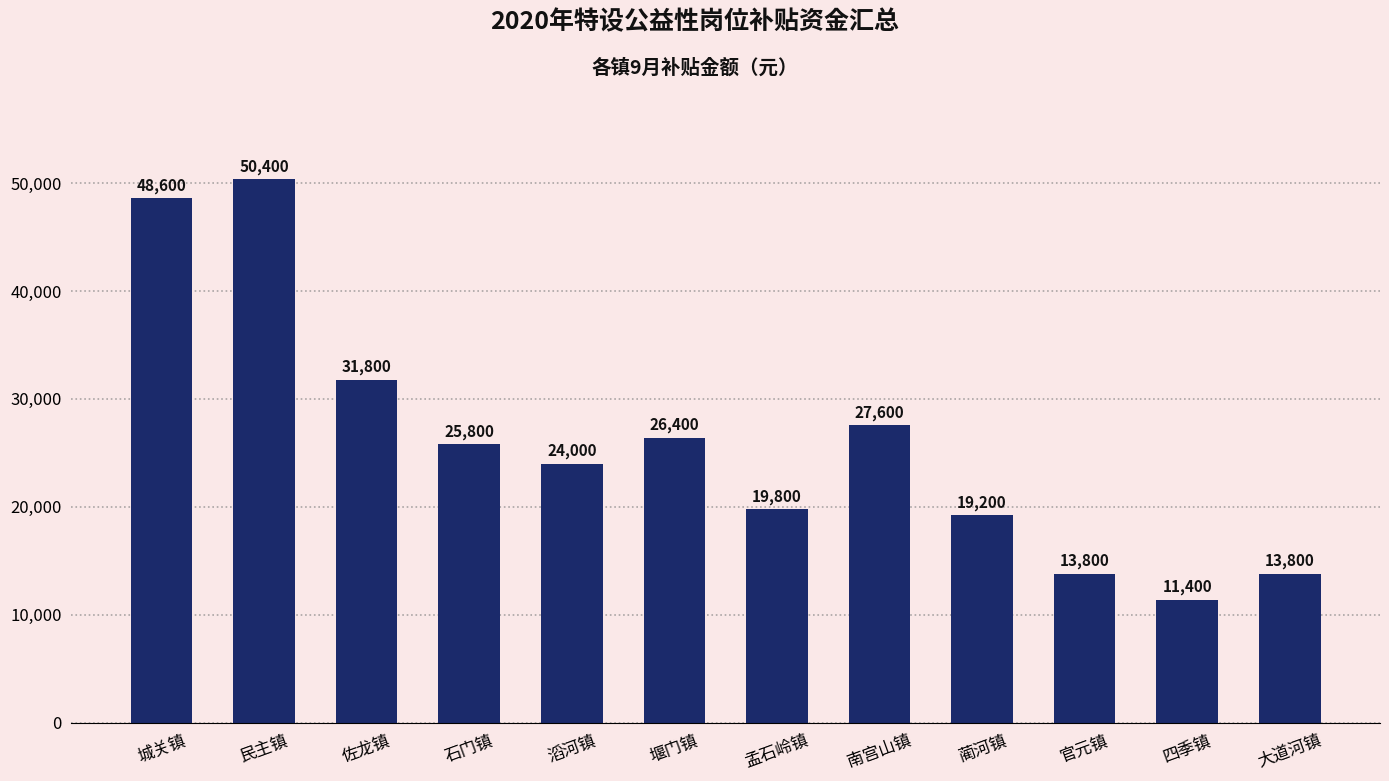

Is it true that the value at 城关镇 is 79742?

False